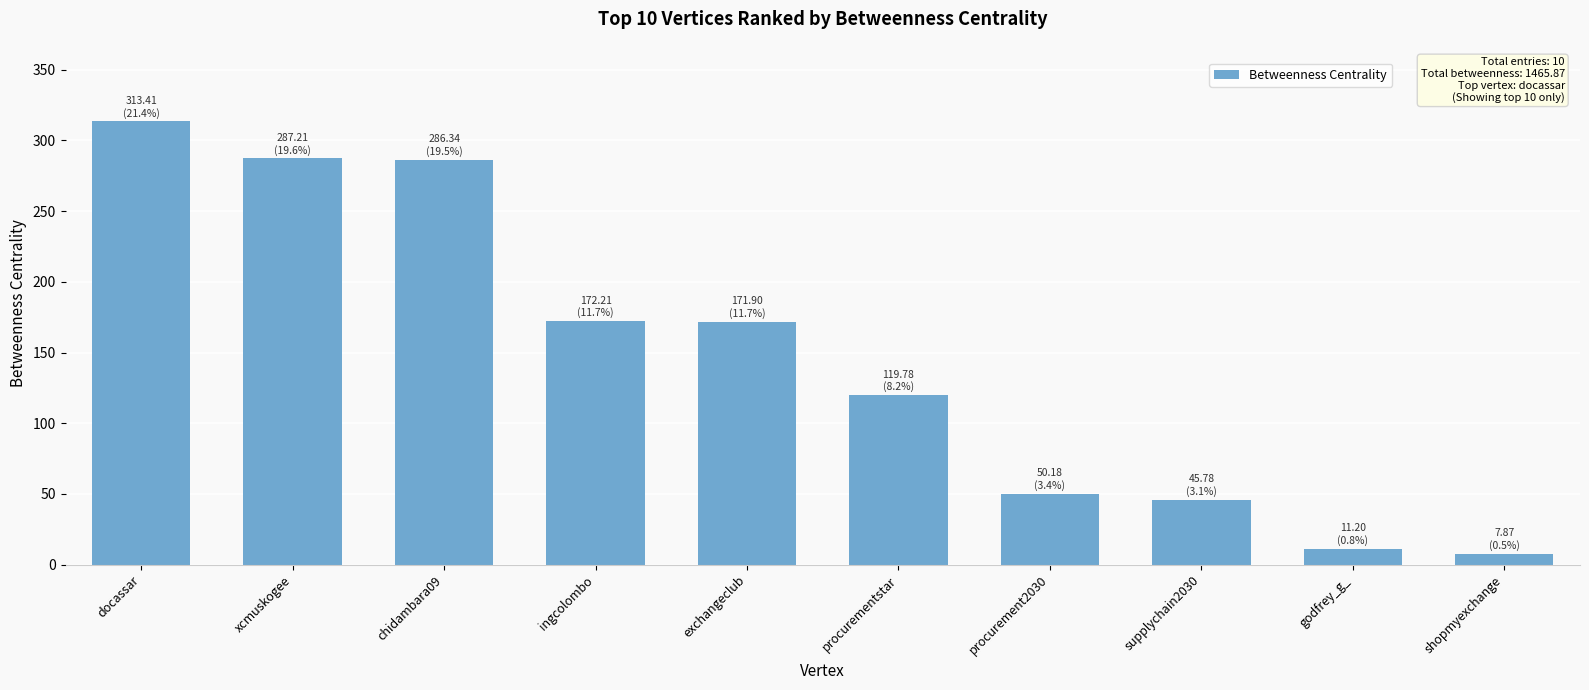

What is the change in value from docassar to ingcolombo?

-141.2